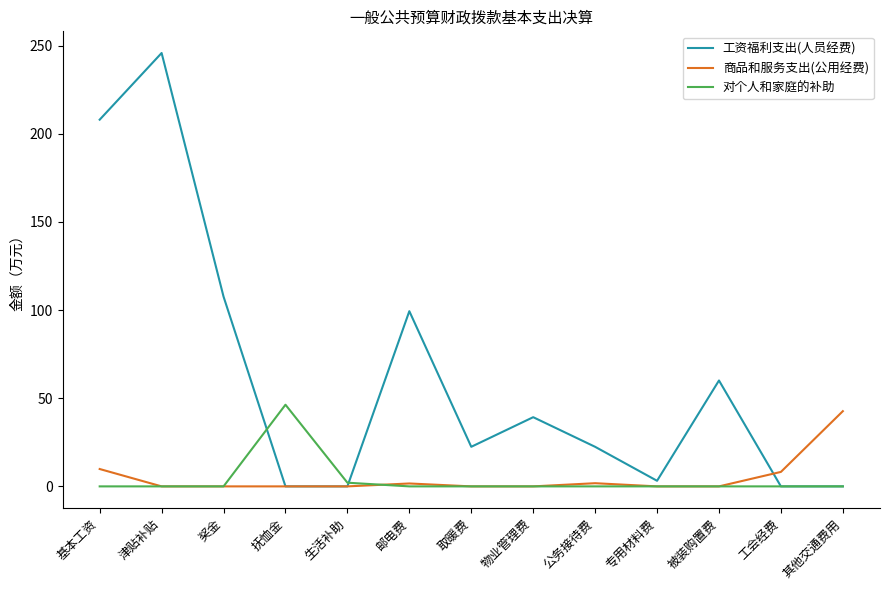

The 工资福利支出(人员经费) series shows 24.6 at 奖金. True or false?

False